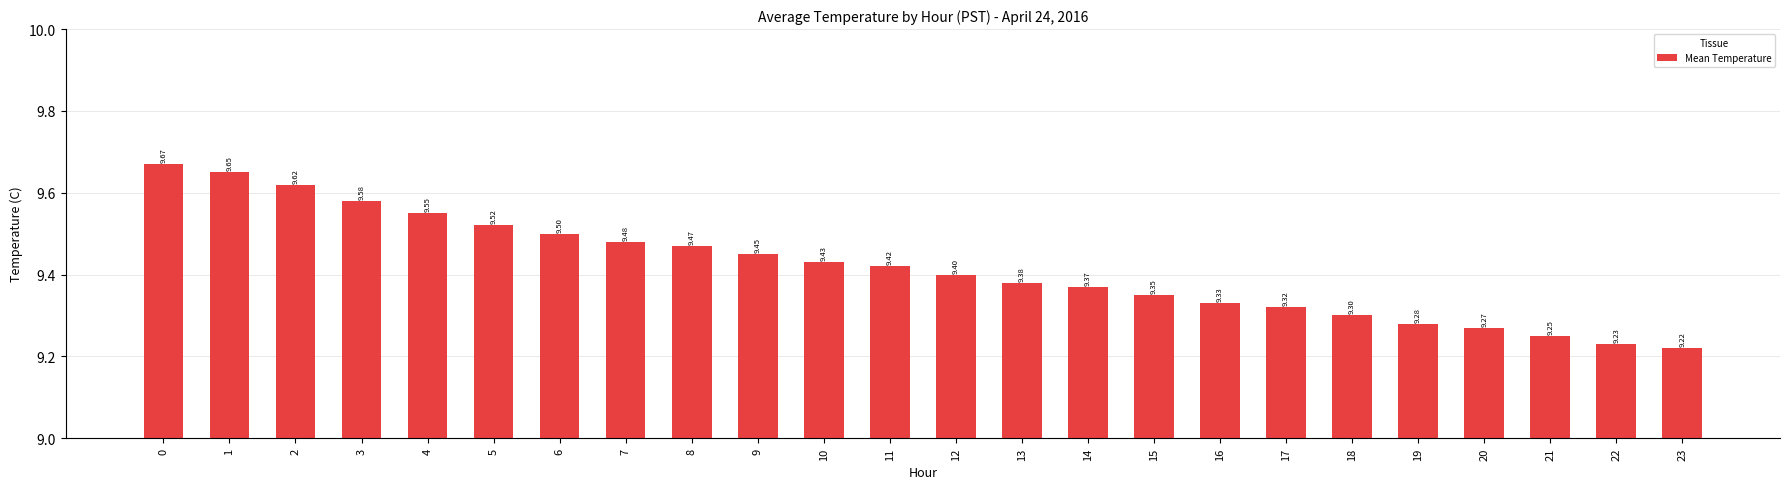

How many bars are there in total?

24